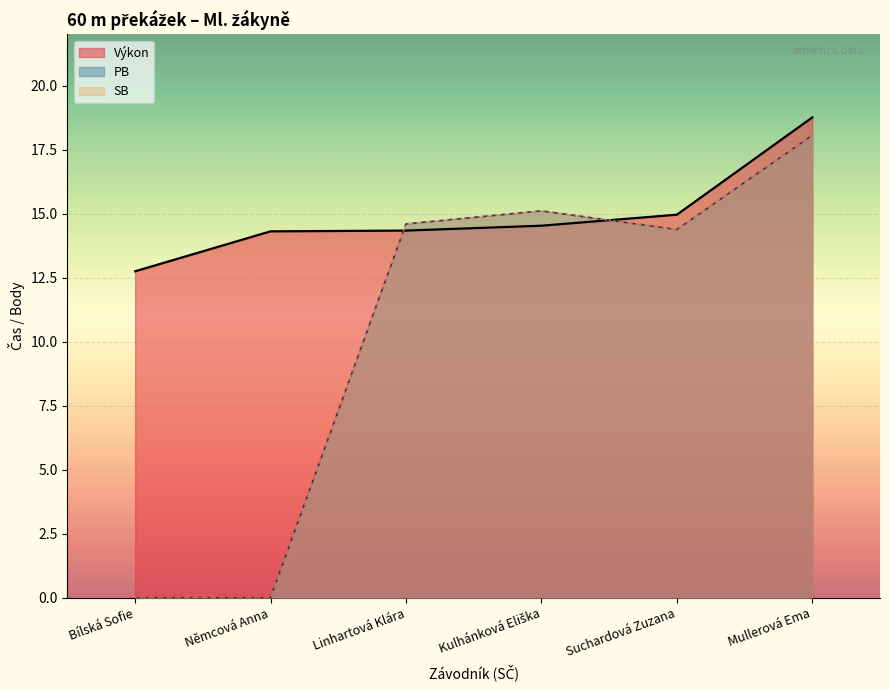

Reading left to right, transcribe all the data shown in this chart.

Výkon: 12.8	14.3	14.3	14.5	15.0	18.8
PB: 0.0	0.0	14.6	15.1	14.4	18.1
SB: 0.0	0.0	14.6	15.1	14.4	18.1